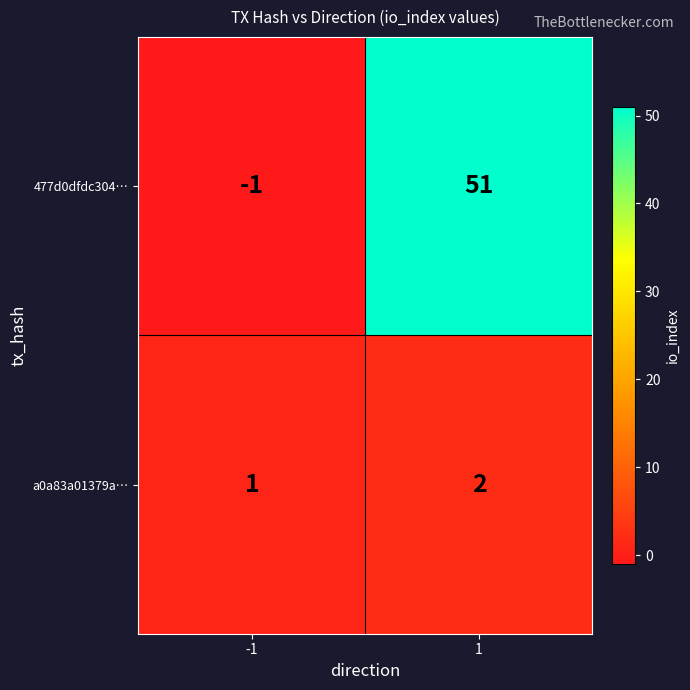

List the series in order of their overall mean, highest first.

477d0dfdc304…, a0a83a01379a…